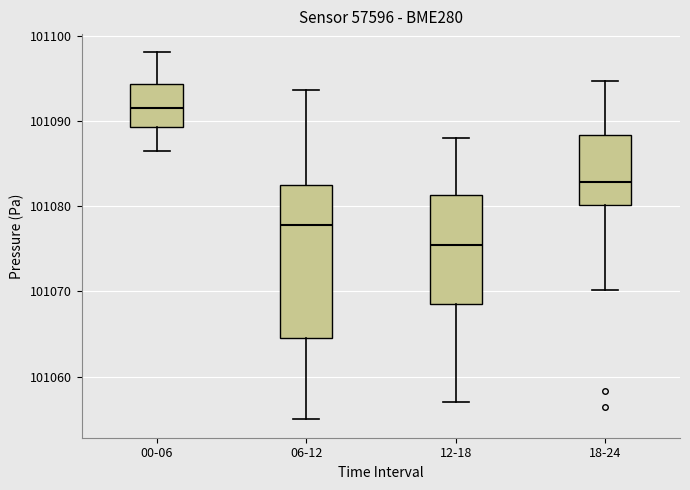

Which box is the tallest, from its lower edge to its upper edge?

06-12